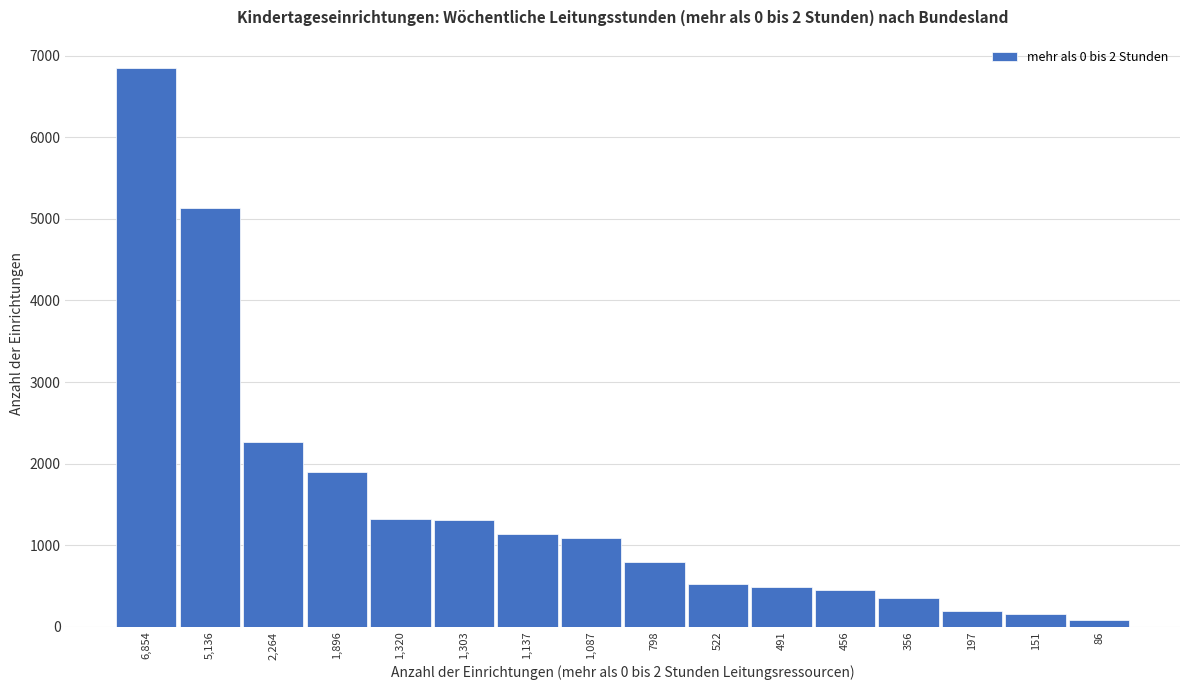

What is the difference between the second highest and second lowest values?

4985